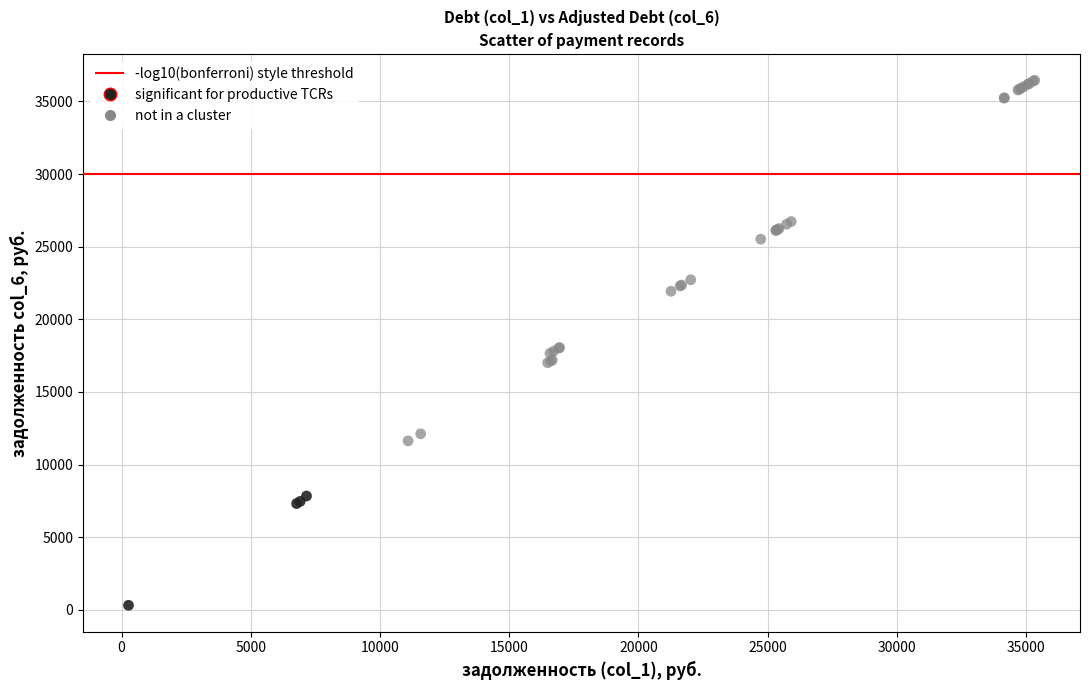

Which series has the largest Y range (max minus min)?

not in a cluster